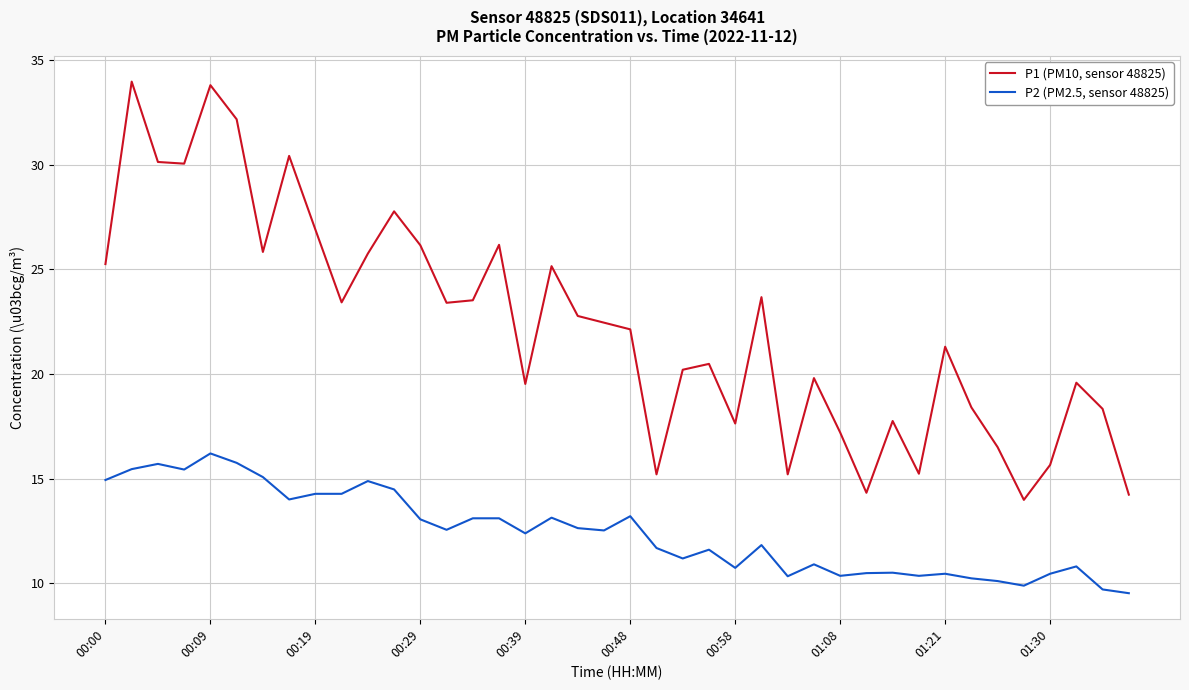

True or false: P2 (PM2.5, sensor 48825) and P1 (PM10, sensor 48825) cross at least once.

False